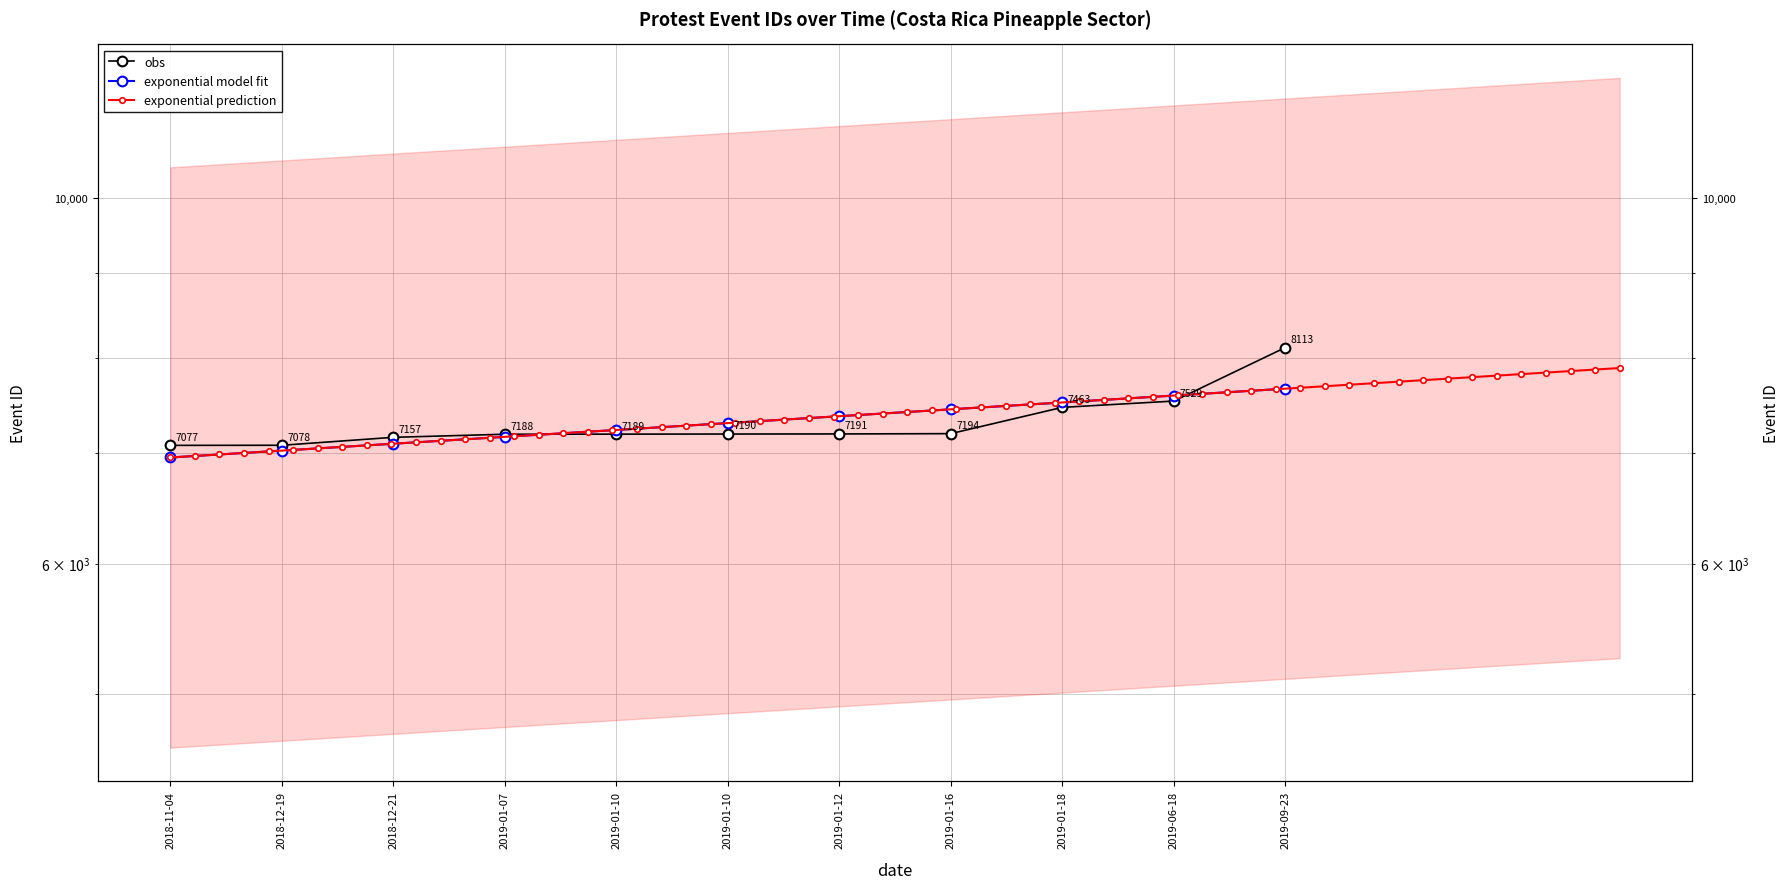

Reading left to right, extract all data points from this chart.

2018-11-04=7077	2018-12-19=7078	2018-12-21=7157	2019-01-07=7188	2019-01-10=7189	2019-01-10=7190	2019-01-12=7191	2019-01-16=7194	2019-01-18=7463	2019-06-18=7529	2019-09-23=8113